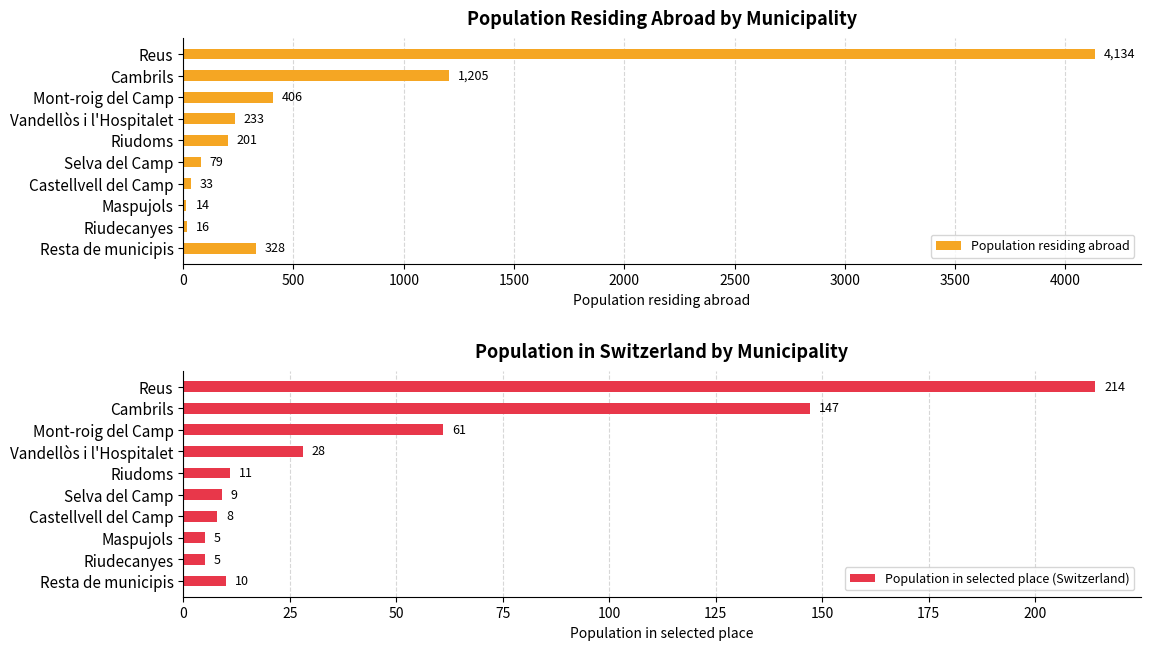

How many data points in Population residing abroad are less than 233?

5